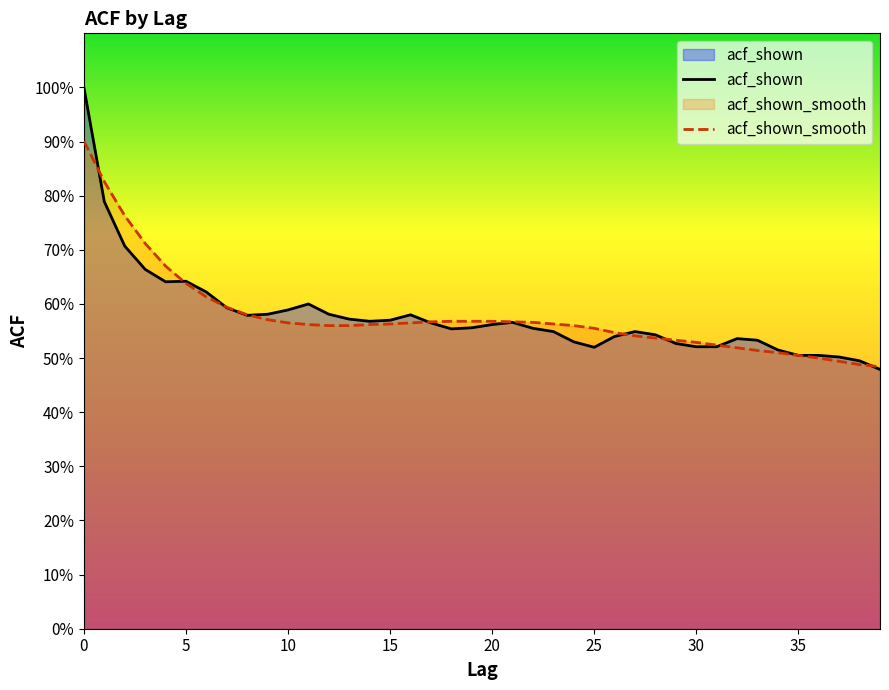

At which label is acf_shown_smooth closest to 0?

39